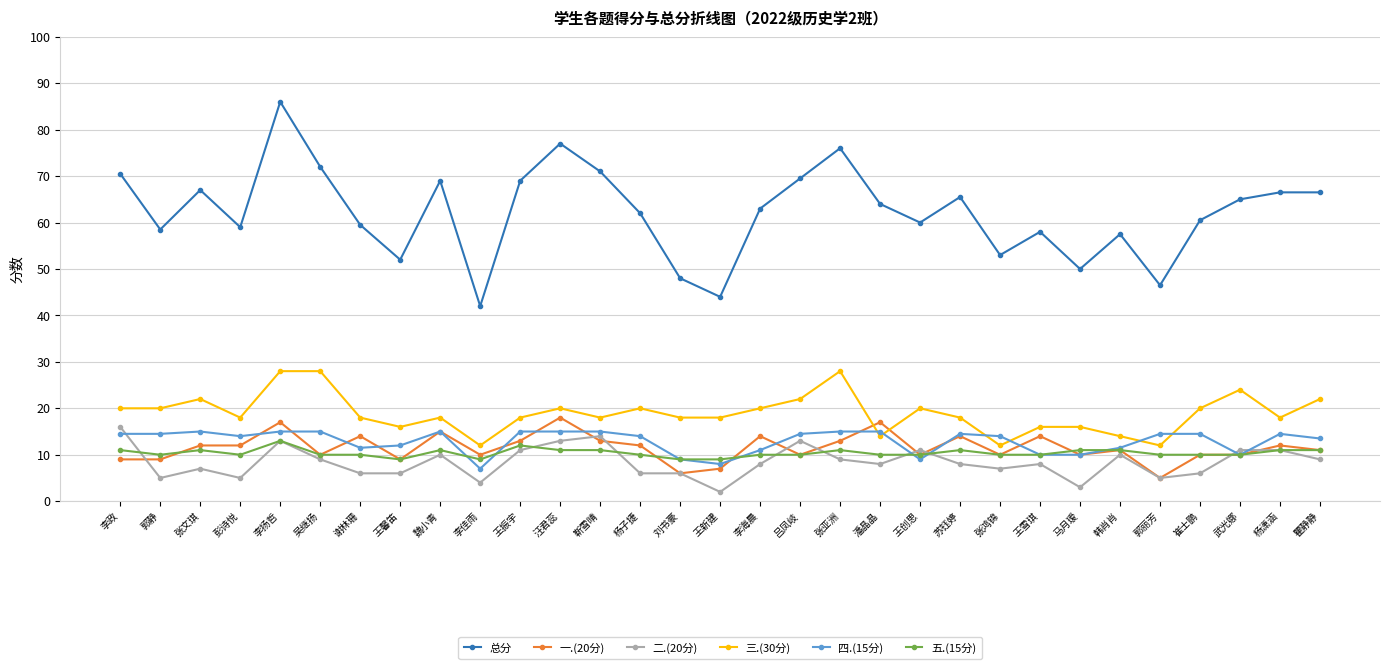

What position from the left is 李海晨?

17